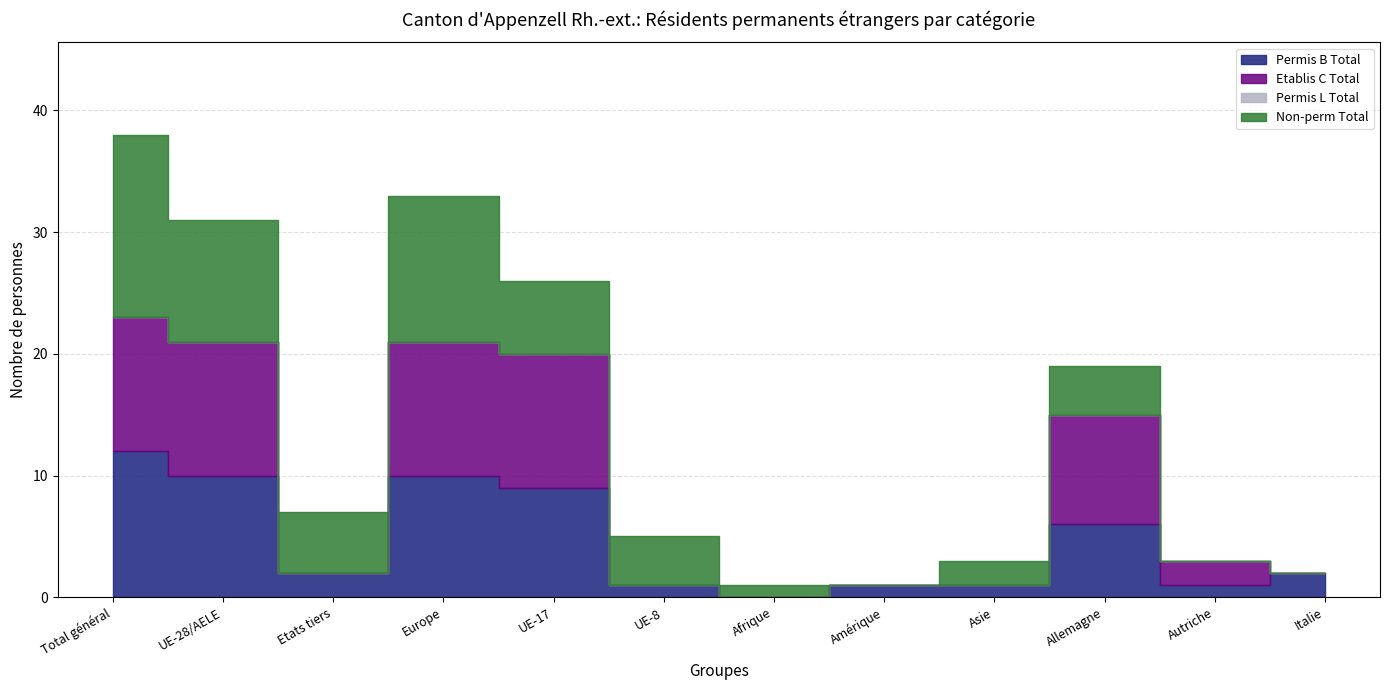

How many intersections are there between Etablis C Total and Non-perm Total?

5